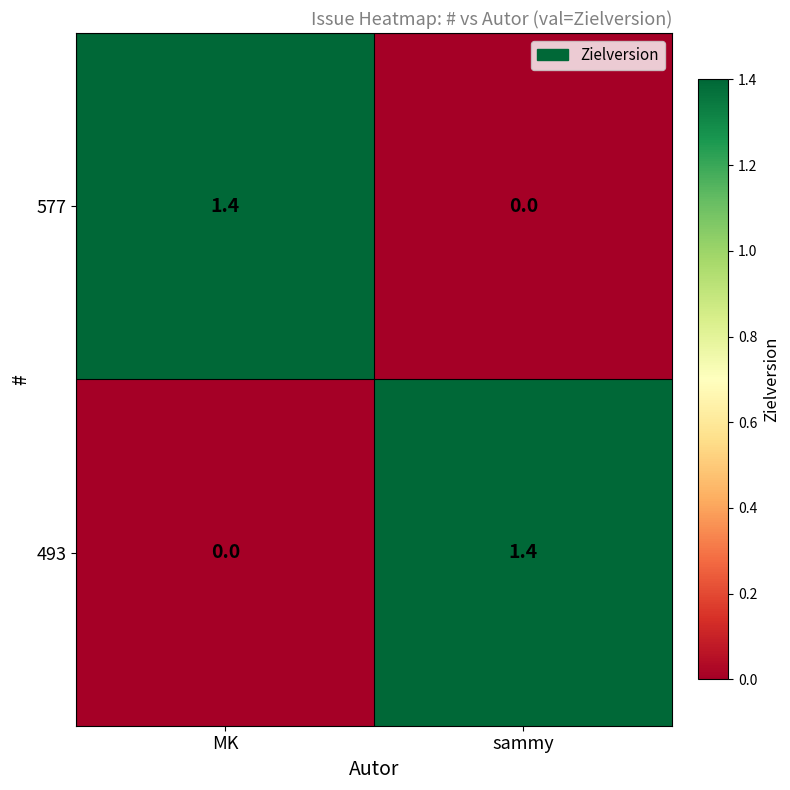

Reading left to right, transcribe all the data shown in this chart.

577: 1.4	0.0
493: 0.0	1.4